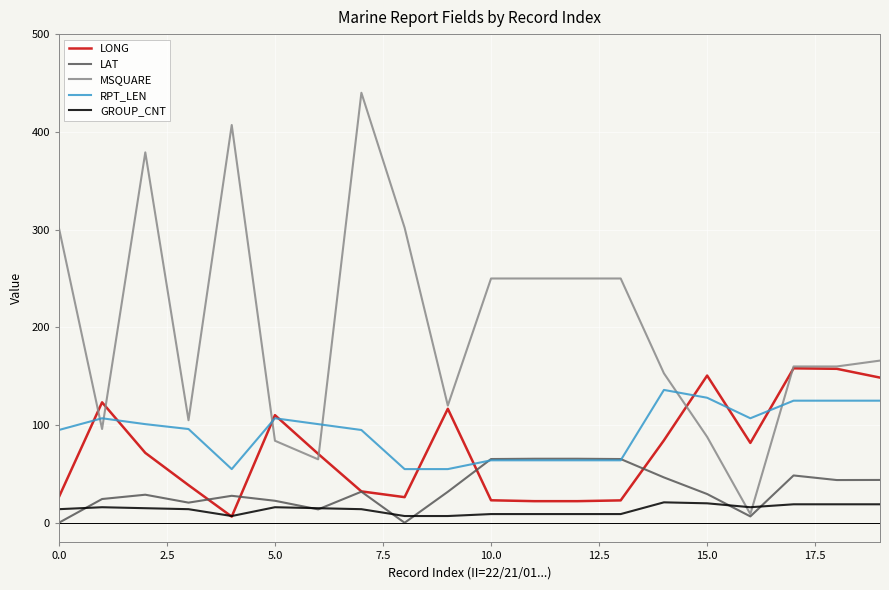

Which series has the widest spread of values?

MSQUARE